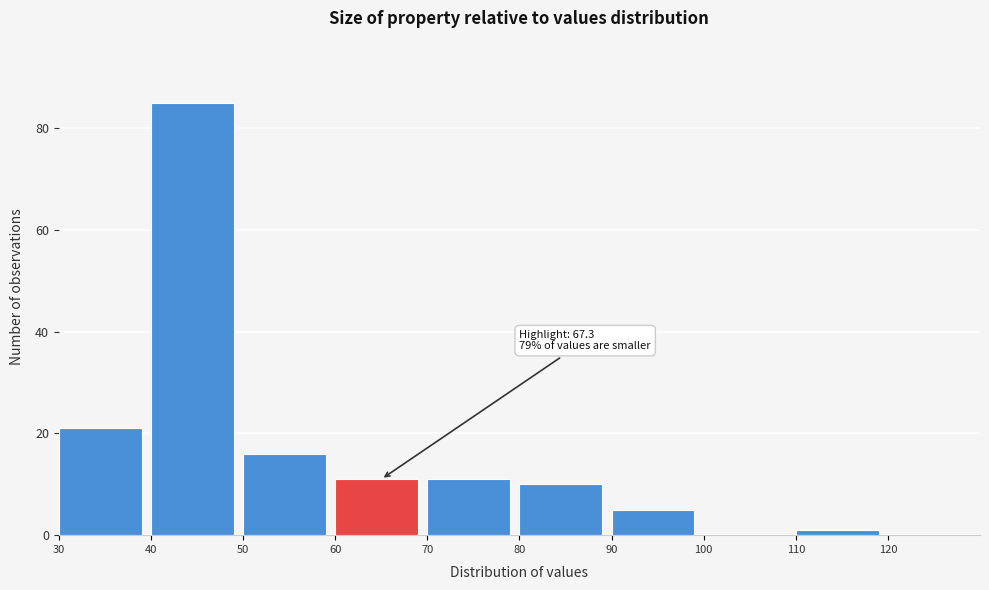

Which range on the x-axis has the tallest bar?

40 to 50